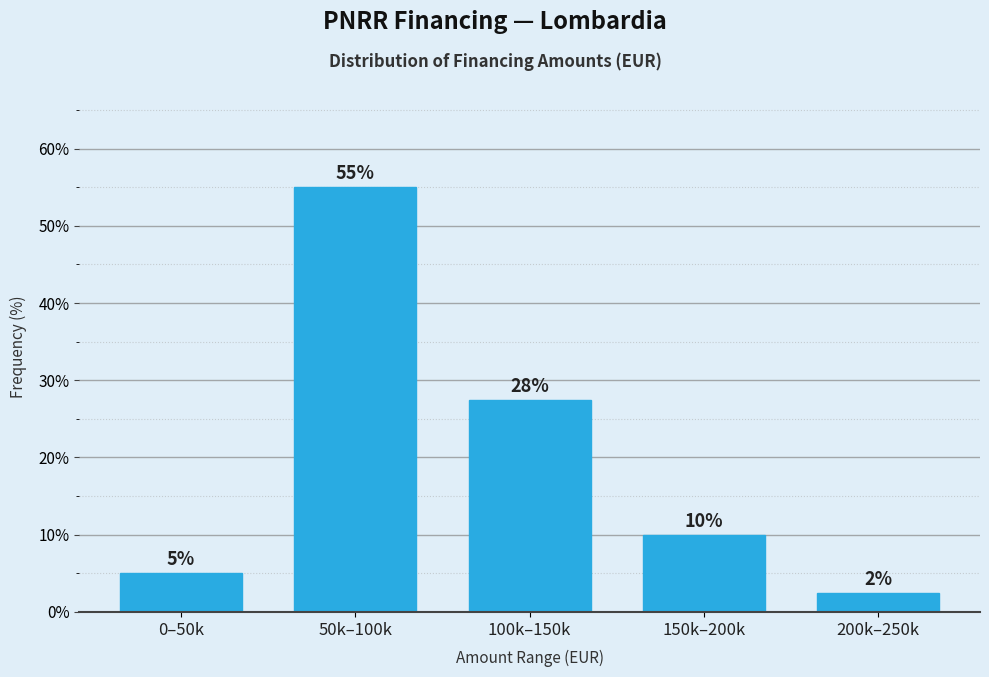

What is the sum of all values?

100.0